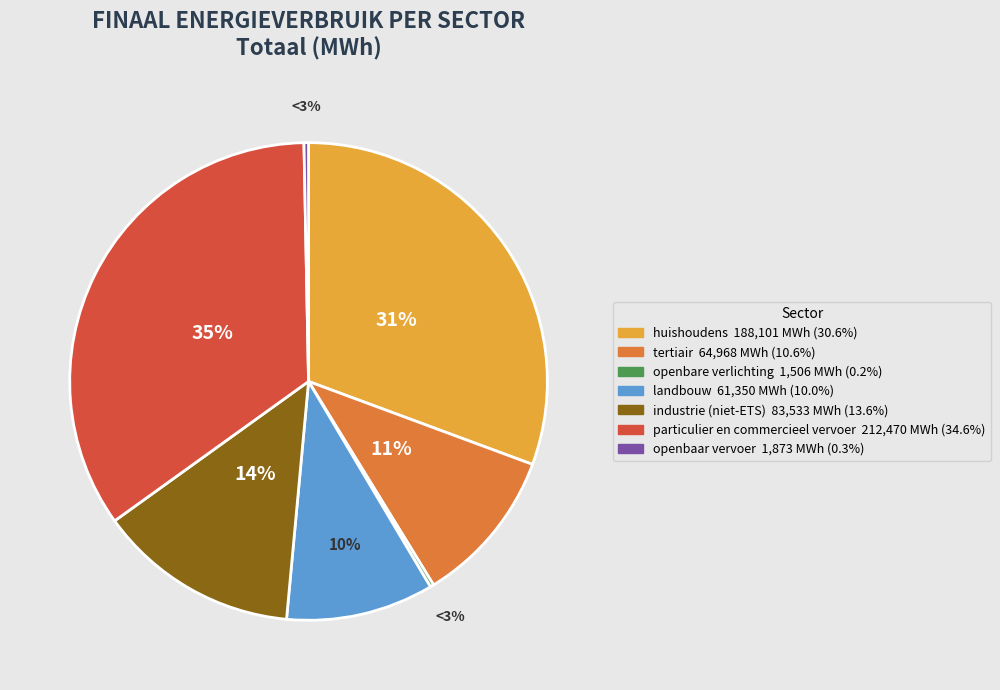

What is the smallest slice in the pie chart?

openbare verlichting